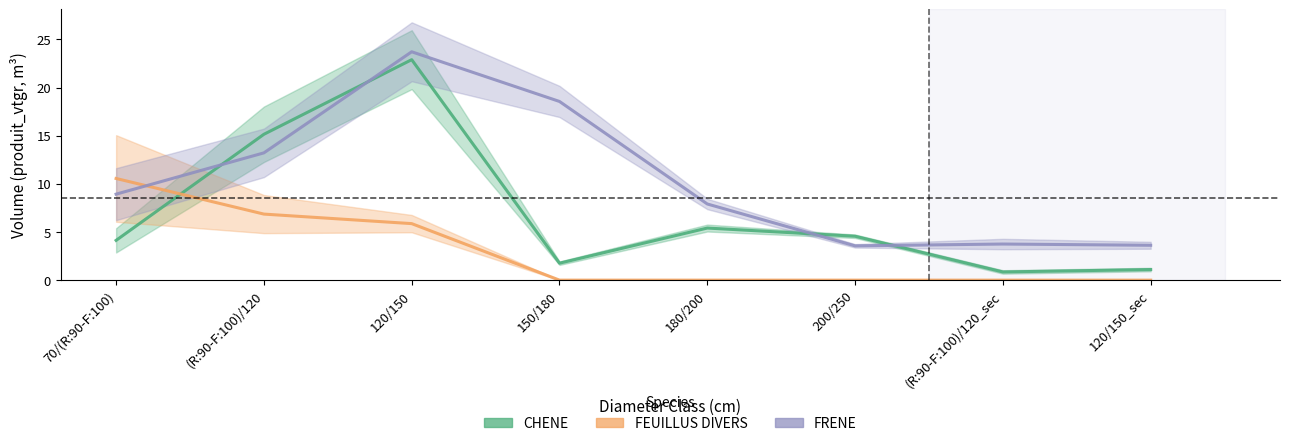

Which series has the largest range (max minus min)?

CHENE